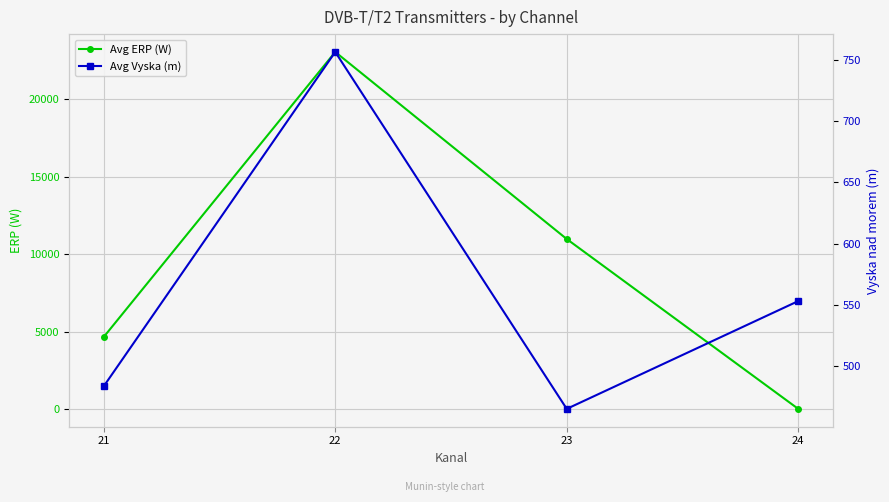

True or false: Avg ERP (W) has a value of 4668.1 at 21.

True